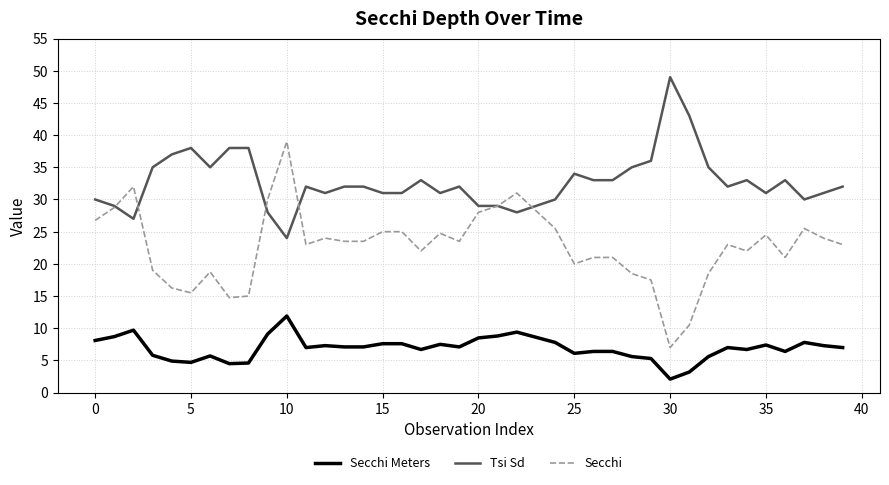

True or false: Secchi Meters and Tsi Sd intersect in this chart.

False